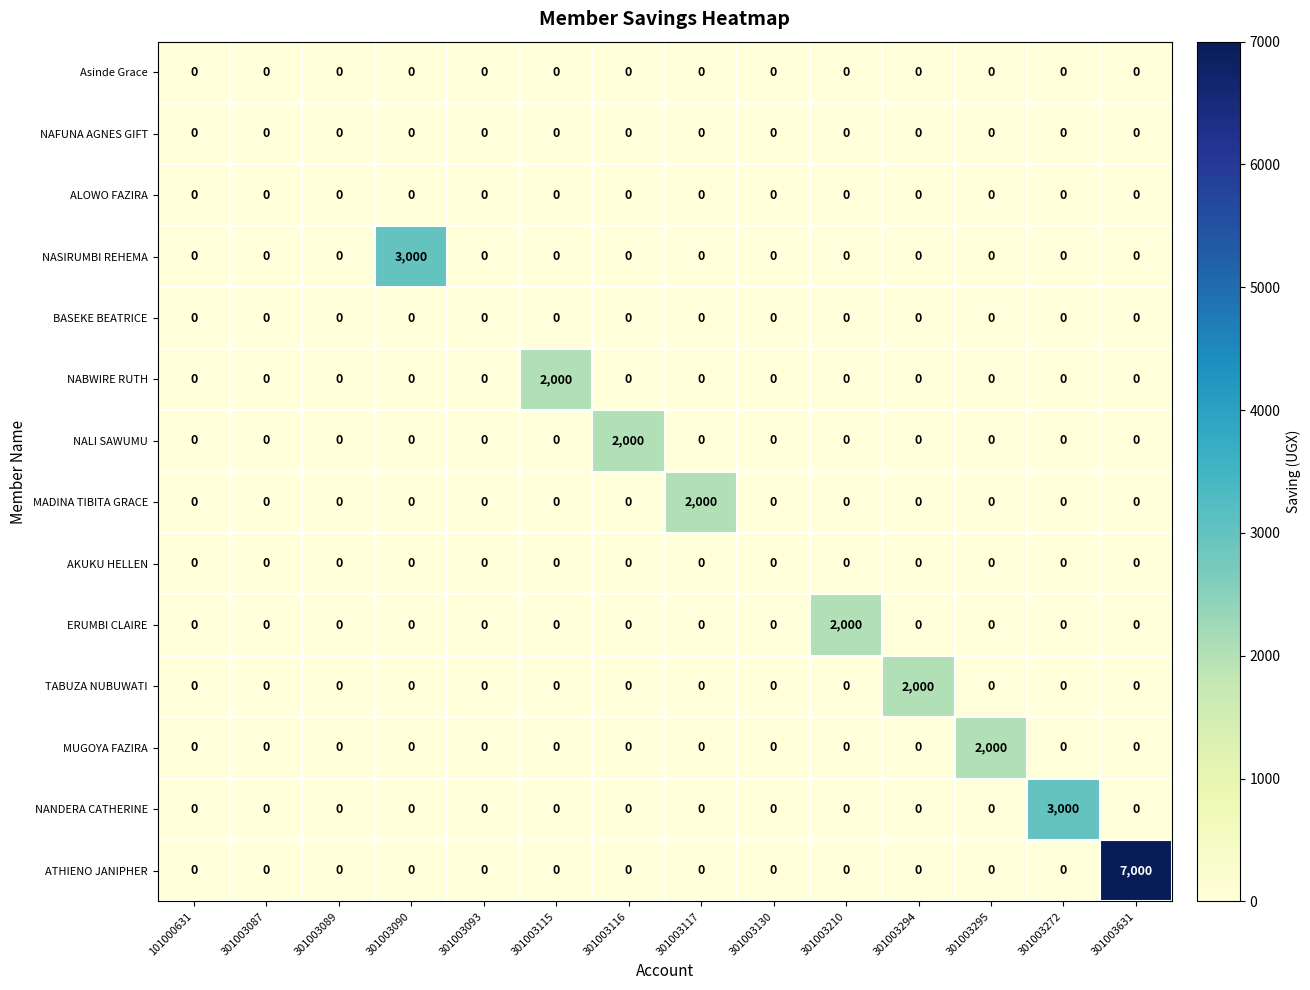

Which series changed the most between 301003093 and 301003210?

ERUMBI CLAIRE